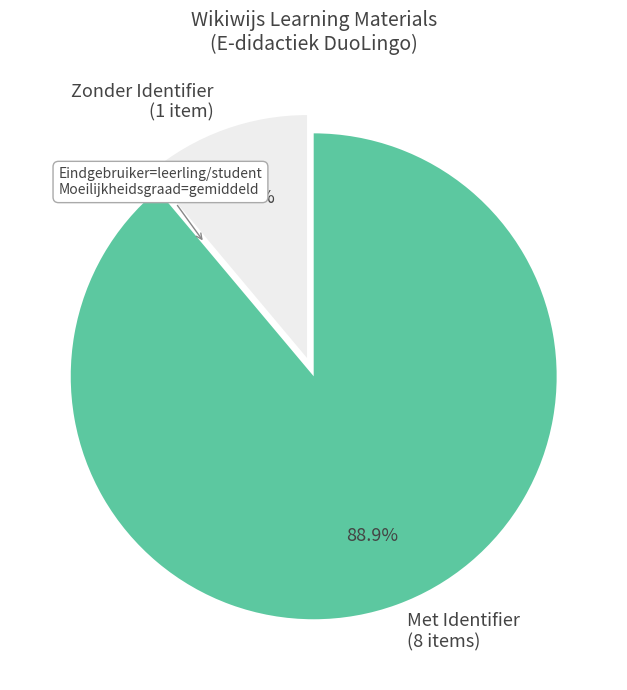

Is there a majority slice in this chart?

Yes